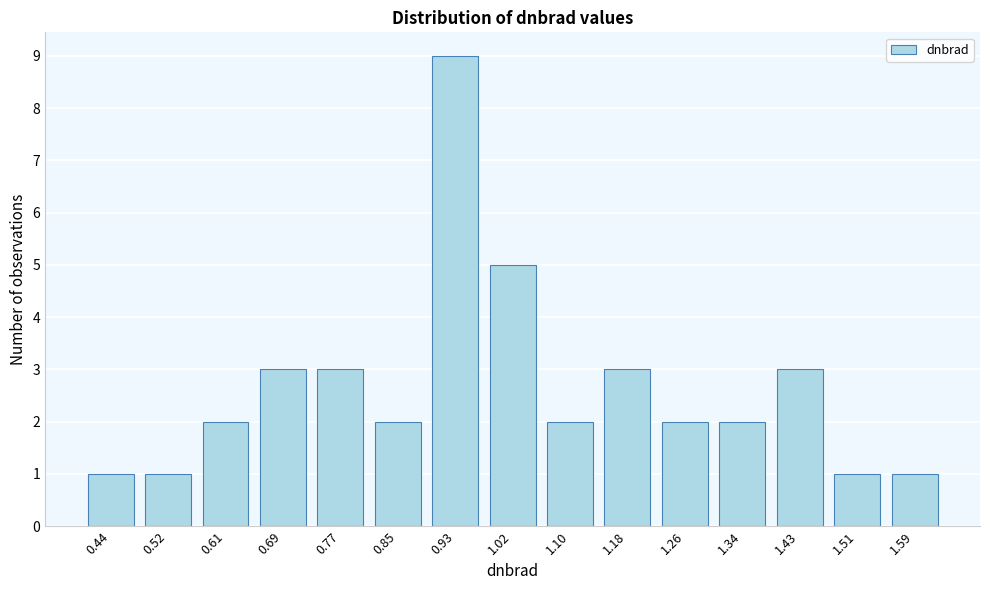

Reading right to left, extract all data points from this chart.

1	1	3	2	2	3	2	5	9	2	3	3	2	1	1